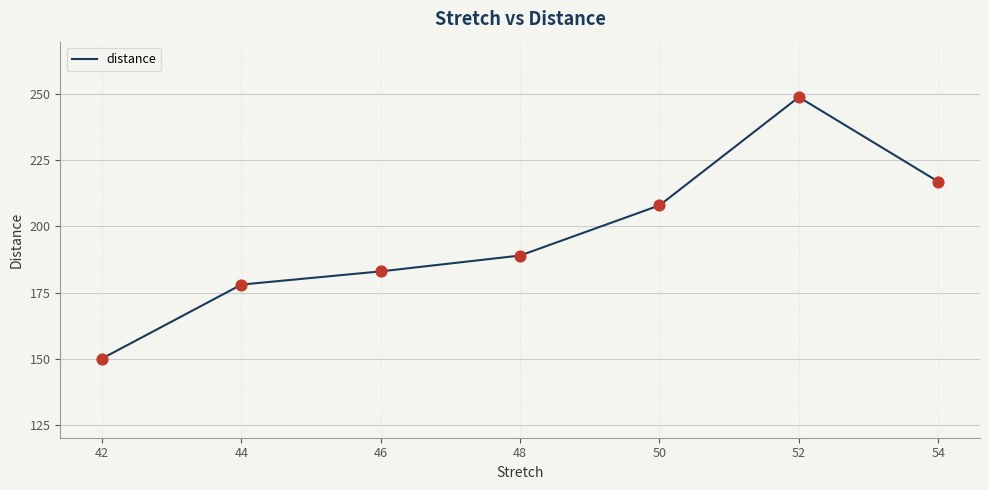

Approximately how many times larger is the value at 42 compared to 52?

0.6